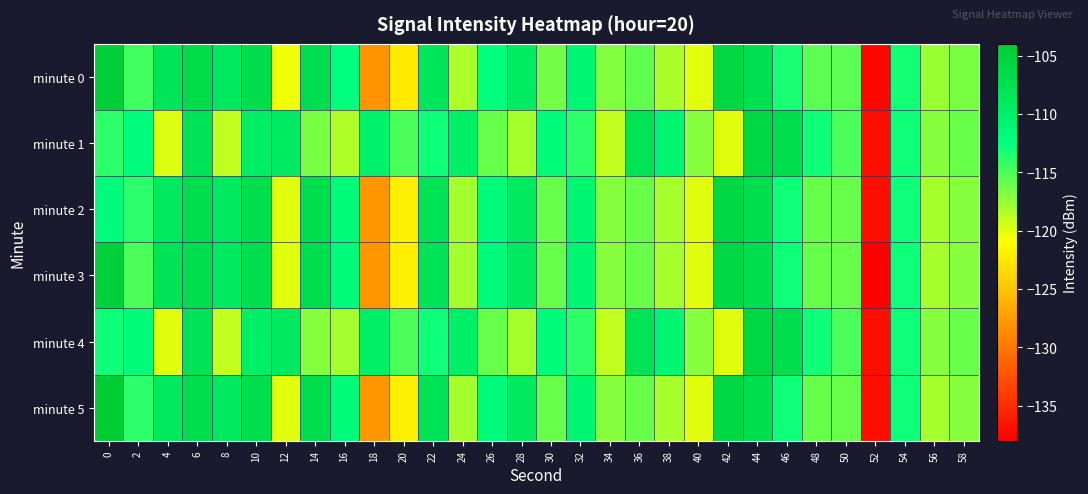

Which series changed the most between 22 and 28?

minute 1